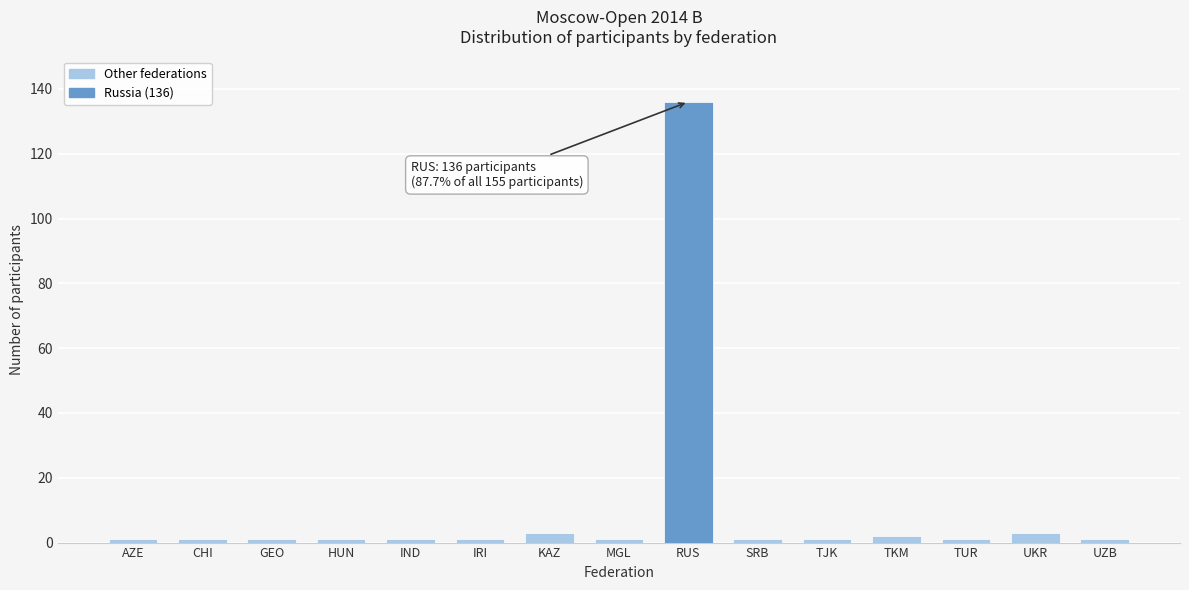

Reading left to right, what are all the values shown in this chart?

AZE=1	CHI=1	GEO=1	HUN=1	IND=1	IRI=1	KAZ=3	MGL=1	RUS=136	SRB=1	TJK=1	TKM=2	TUR=1	UKR=3	UZB=1